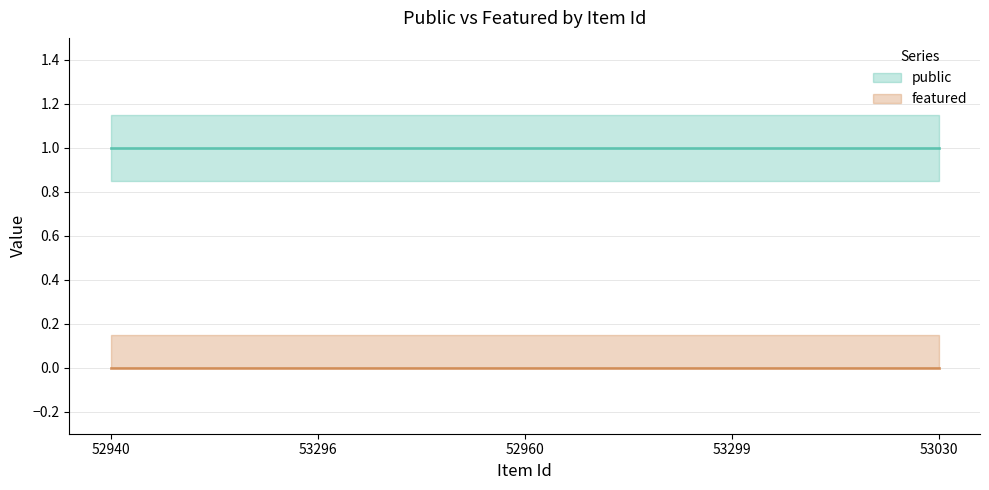

List the series in order of their overall mean, highest first.

public, featured